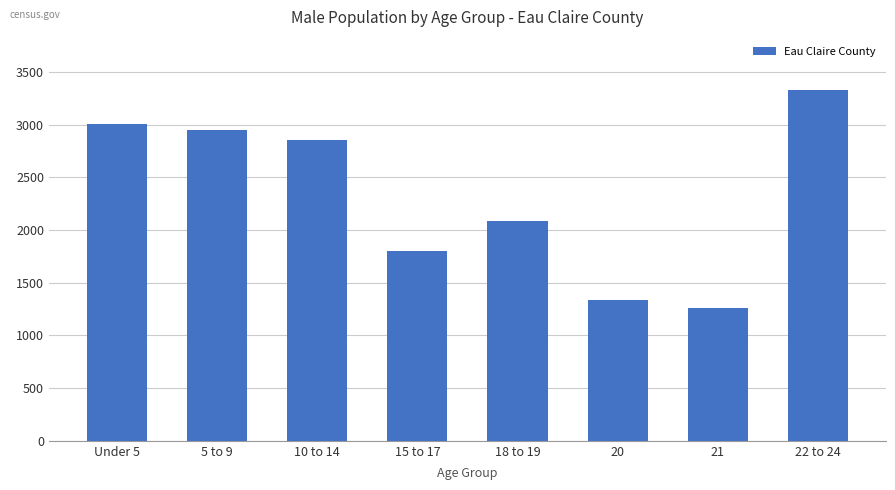

The chart shows a value of 1337 at 20. True or false?

True